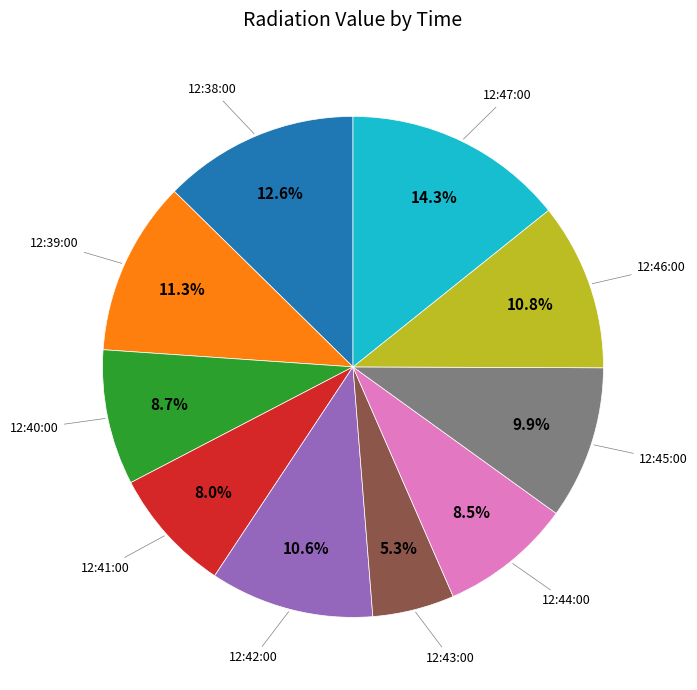

To the nearest percent, what portion does 12:38:00 represent?

13%